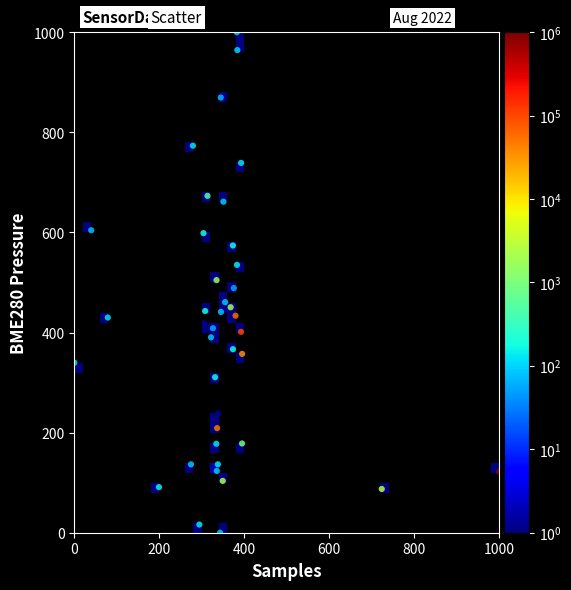

What is the range of X values (max minus min)?

1000.0